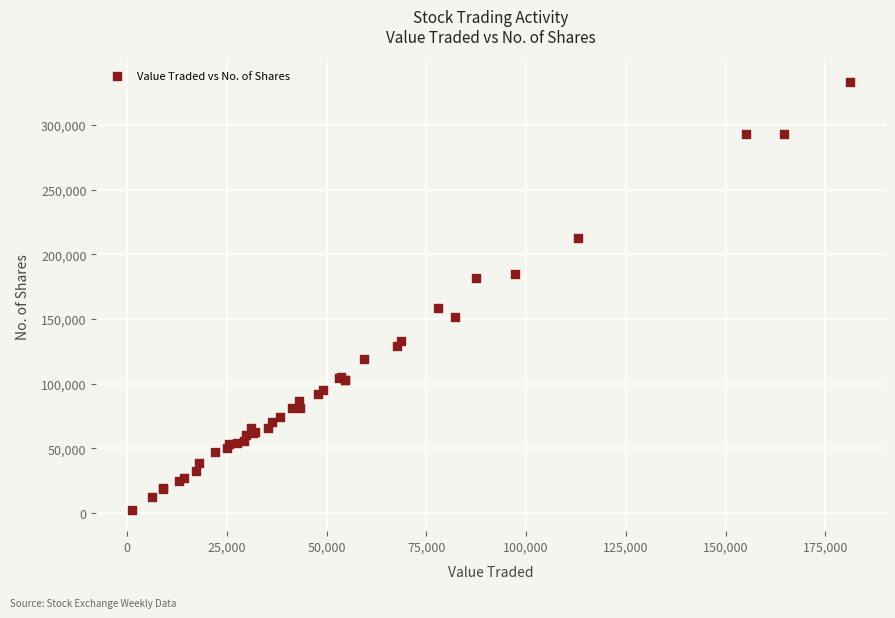

What Y value in the scatter plot is closest to 167756?

158589